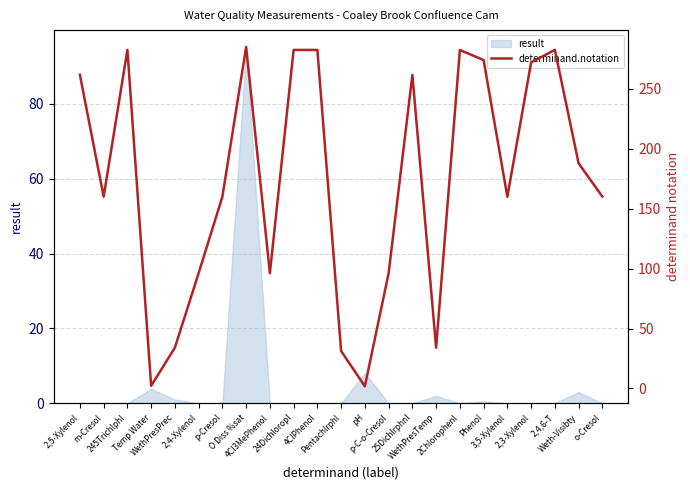

How many interior local peaks (higher than both neighbors) does the data have?

6